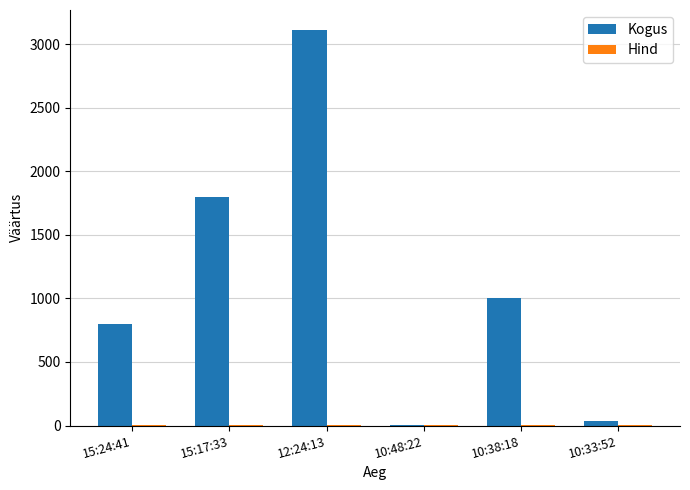

Where is Kogus nearest to the value 1558?

15:17:33